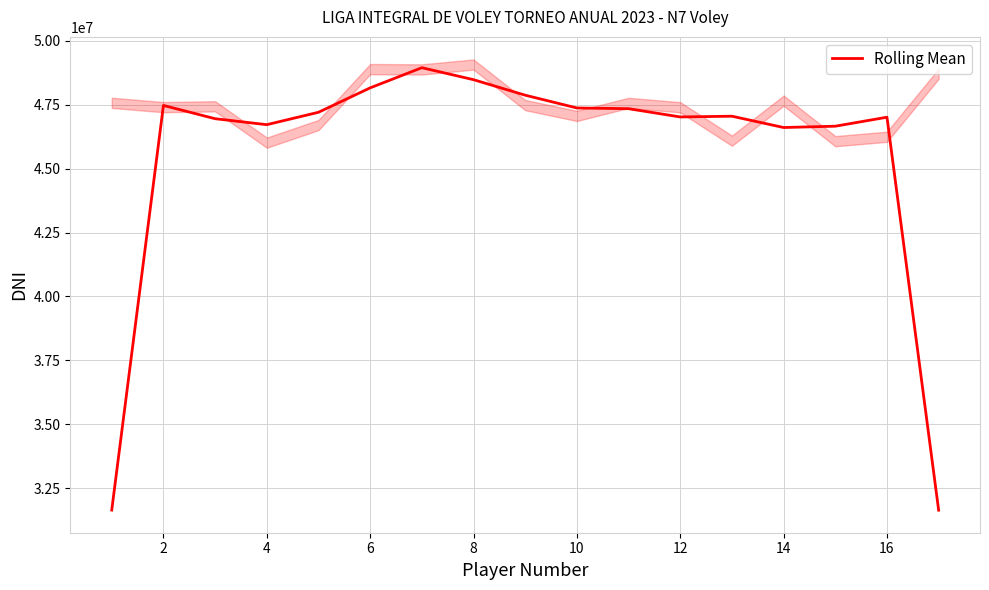

How many values exceed 47044659?

8